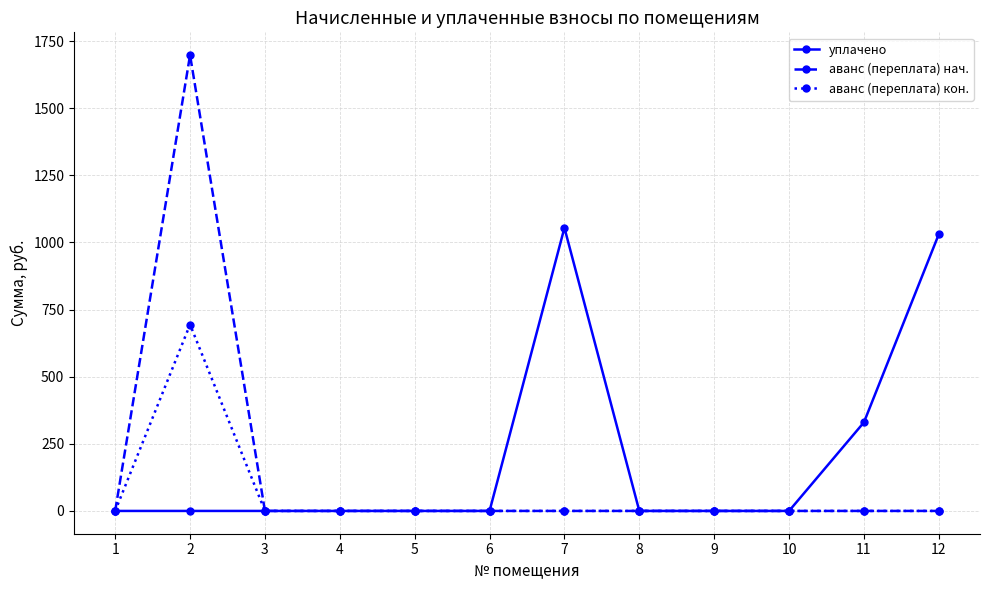

List the series in order of their peak value, highest first.

аванс (переплата) нач., уплачено, аванс (переплата) кон.